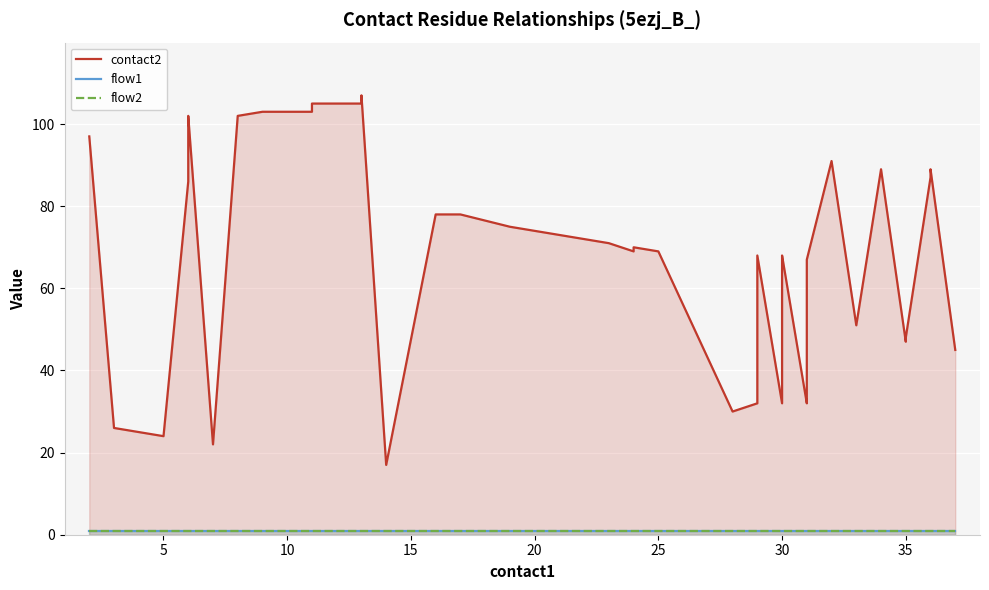

Reading right to left, list all the values displayed in this chart.

contact2: 45	89	87	48	47	89	51	91	67	33	32	68	67	32	68	32	30	69	70	69	71	73	75	78	78	17	107	105	105	103	103	102	22	102	101	88	86	24	26	97
flow1: 1	1	1	1	1	1	1	1	1	1	1	1	1	1	1	1	1	1	1	1	1	1	1	1	1	1	1	1	1	1	1	1	1	1	1	1	1	1	1	1
flow2: 1	1	1	1	1	1	1	1	1	1	1	1	1	1	1	1	1	1	1	1	1	1	1	1	1	1	1	1	1	1	1	1	1	1	1	1	1	1	1	1